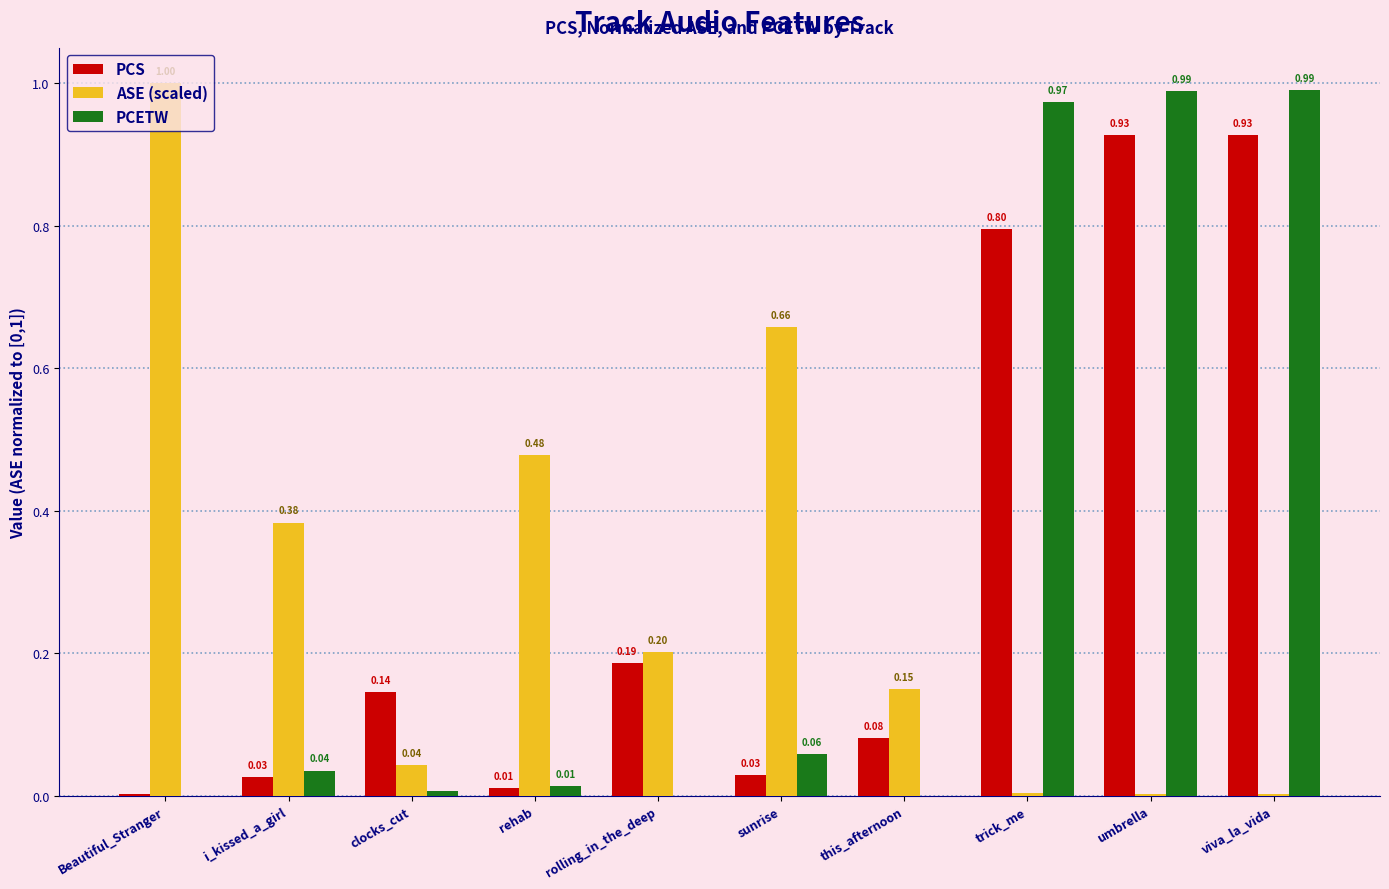

Between sunrise and trick_me, which series saw the biggest shift?

PCETW